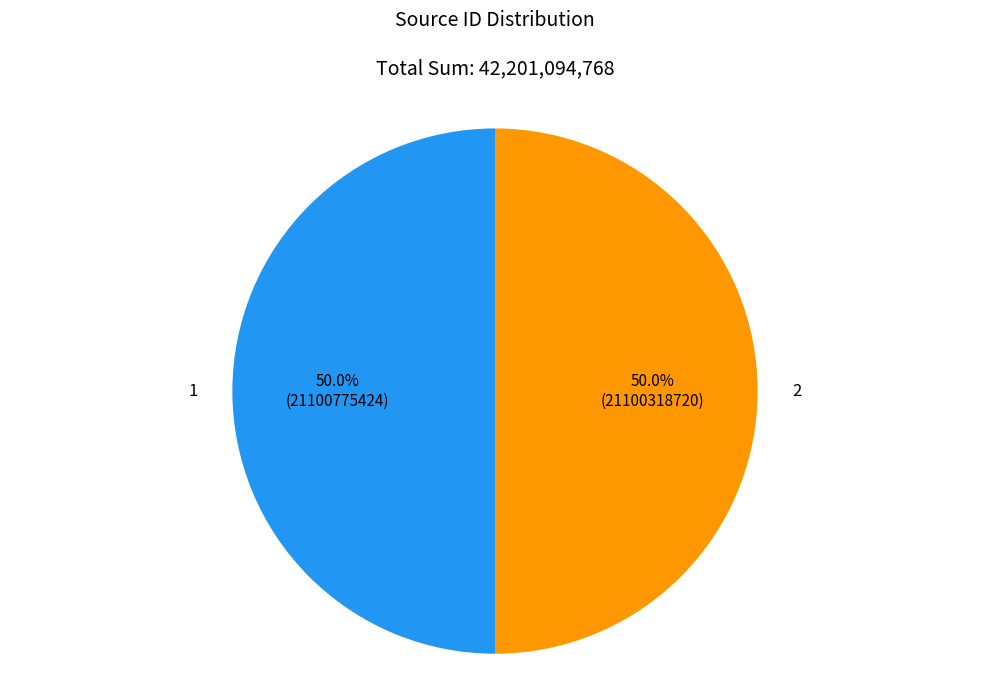

How much of the chart is everything except 2?

50.0%